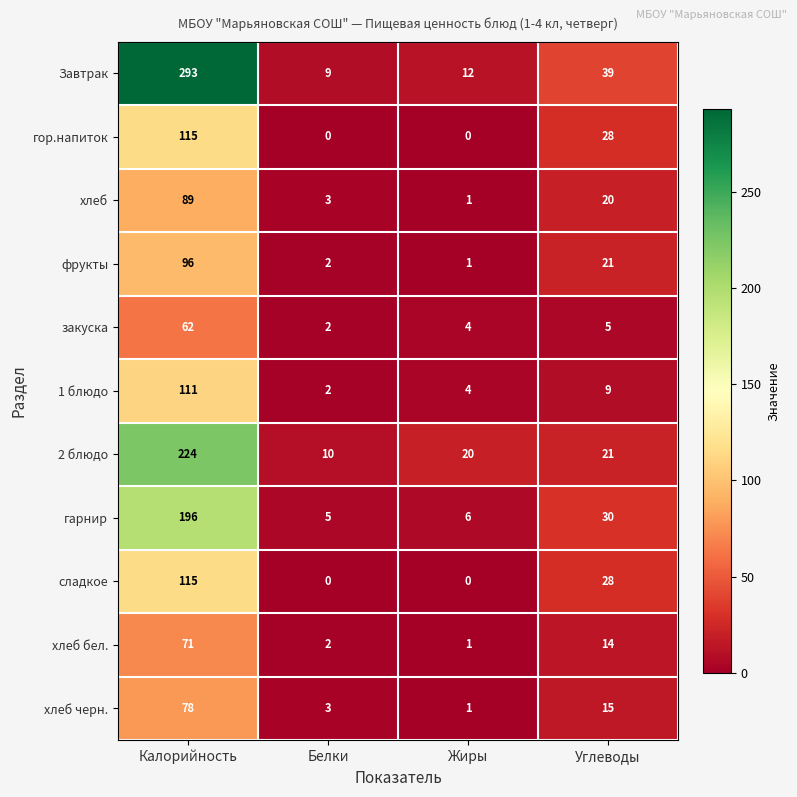

True or false: гарнир has a value of 196 at Калорийность.

True